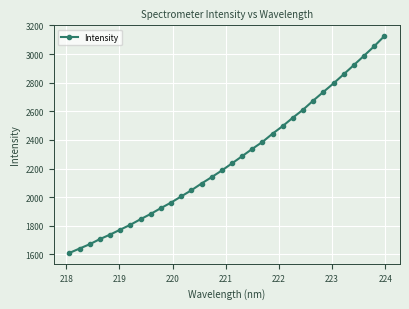

What is the smallest value displayed?

1610.3